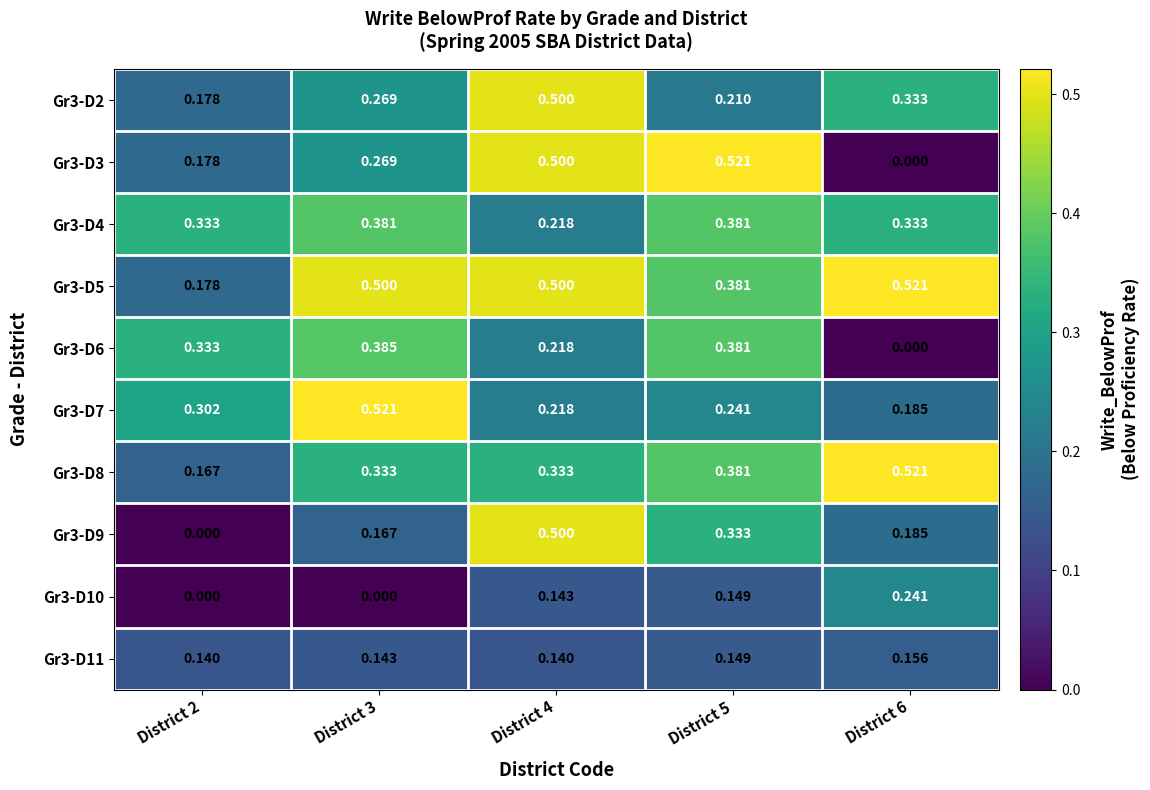

Is the value of Gr3-D3 at District 3 greater than the value of Gr3-D11 at District 5?

Yes